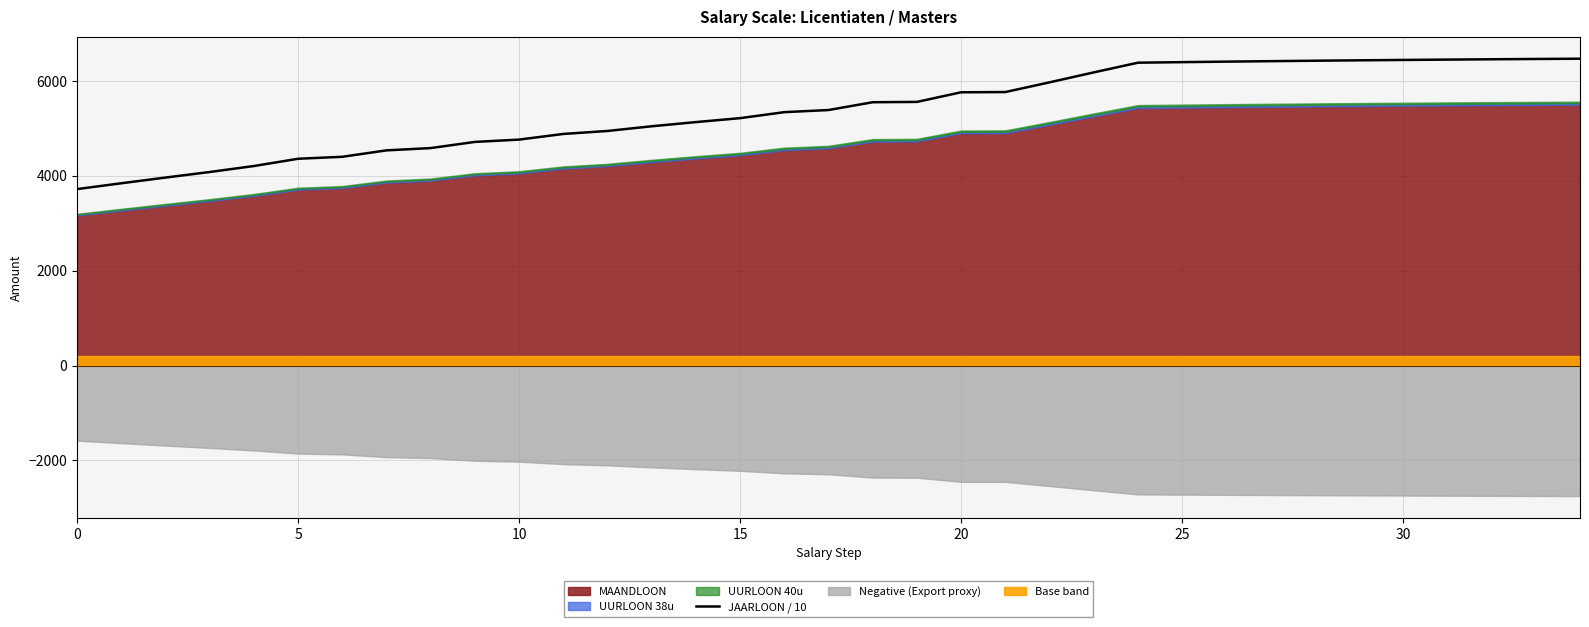

What is the sum of the values at 25 and 22?

10335.0